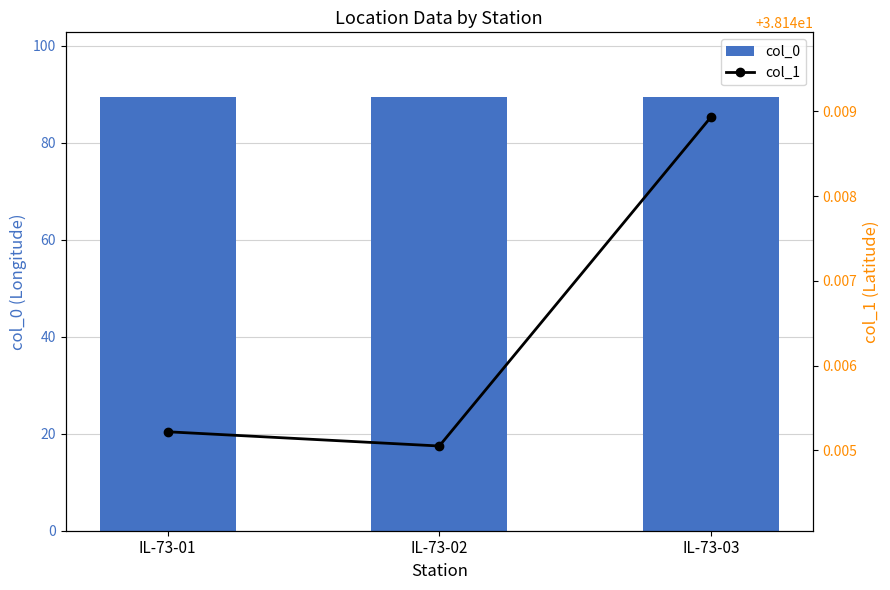

Is it true that col_1 equals 38.1 at IL-73-01?

True